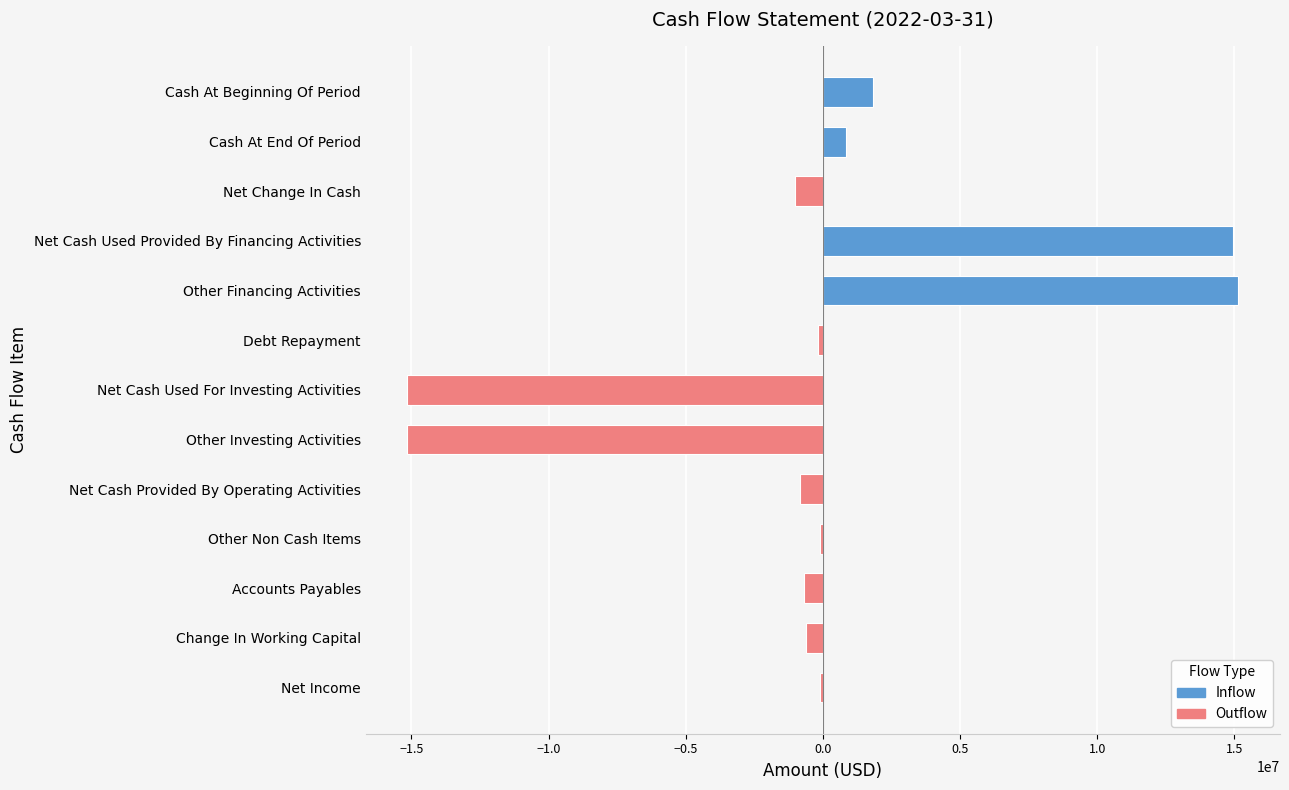

True or false: the data shows -673404 at Accounts Payables.

True